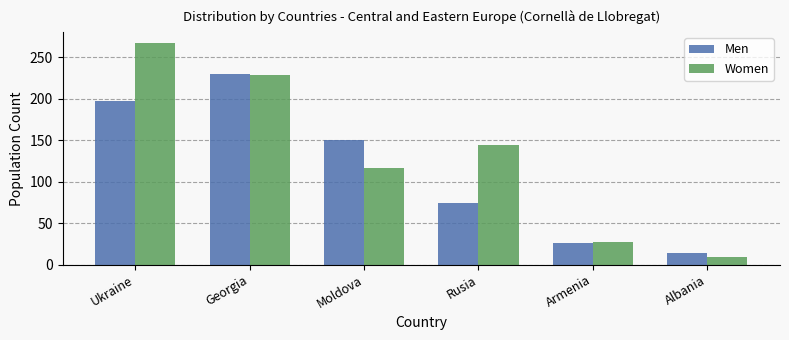

Is the value of Men at Moldova greater than the value of Women at Rusia?

Yes